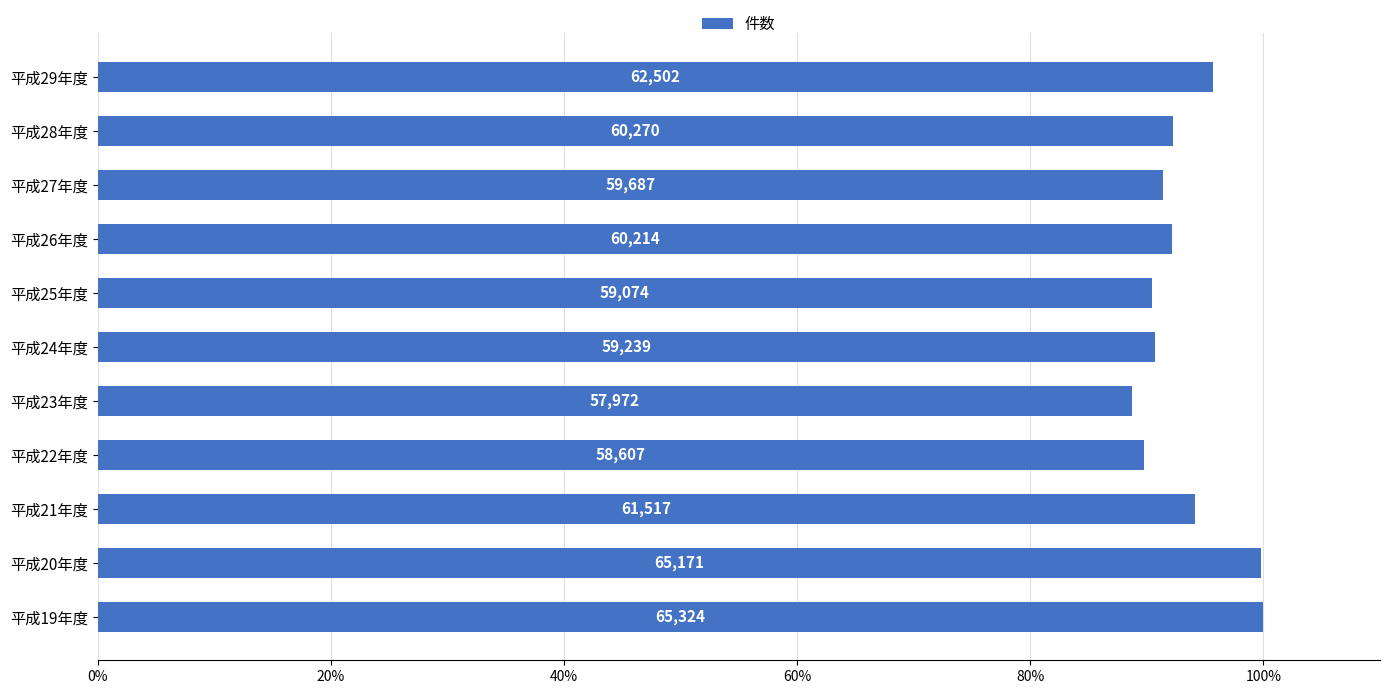

How many bars are there in total?

11